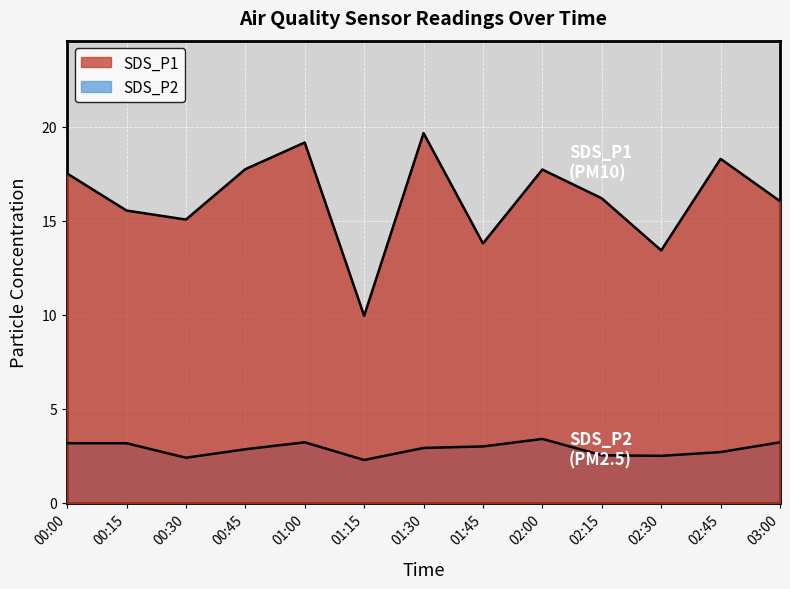

How many data points in SDS_P1 are above 16?

8